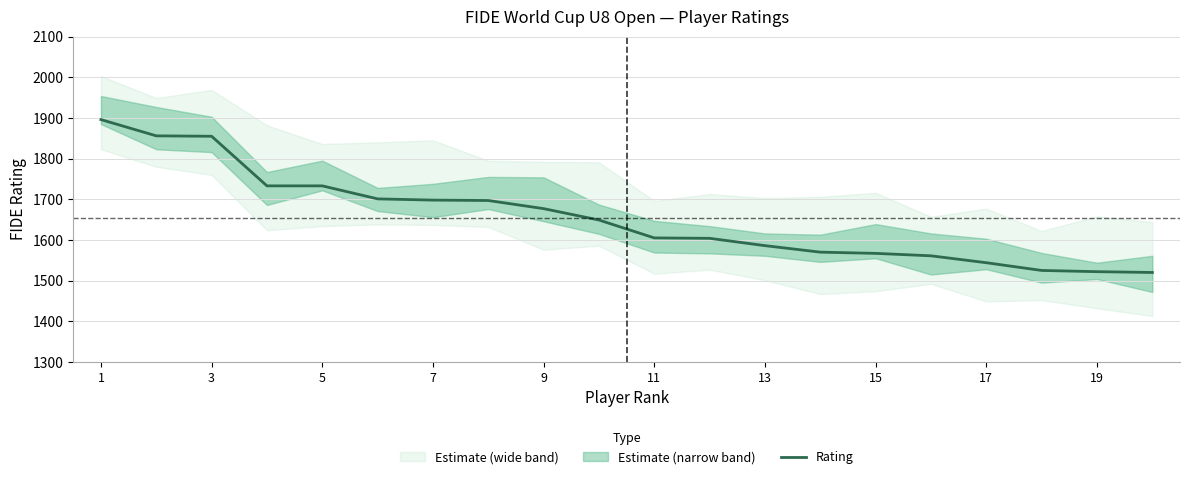

What is the maximum value for Rating?

1896